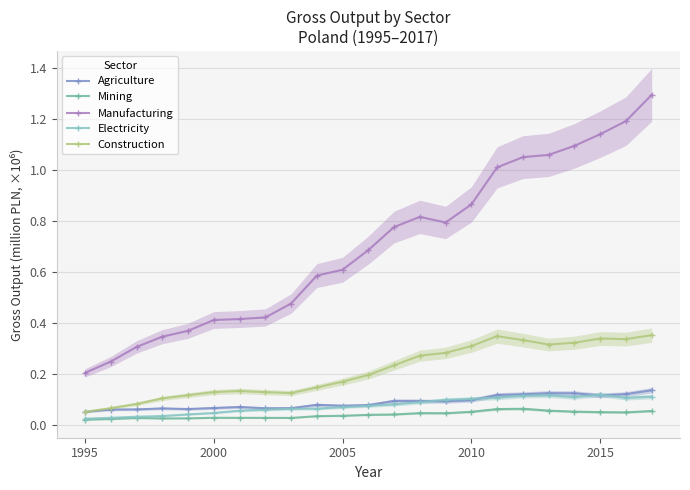

True or false: Electricity has more than 0 interior local peaks.

True